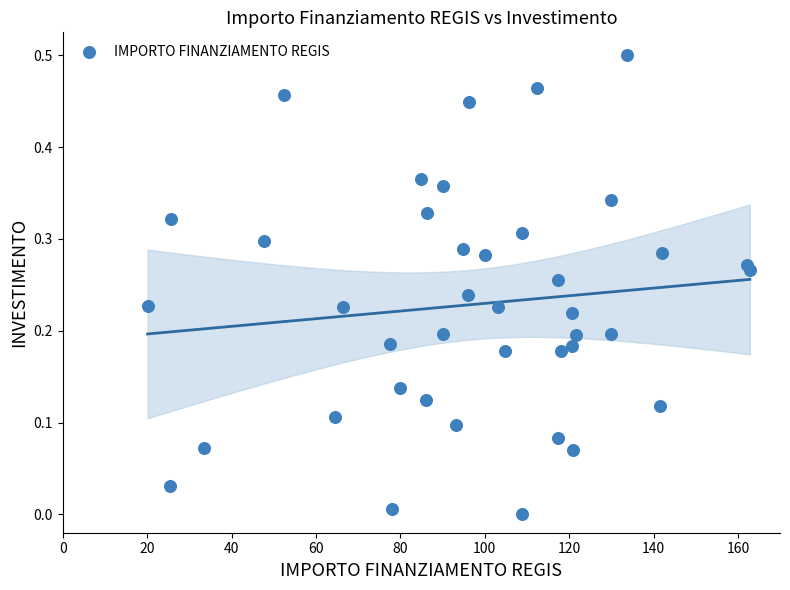

What is the range of X values (max minus min)?

142.7